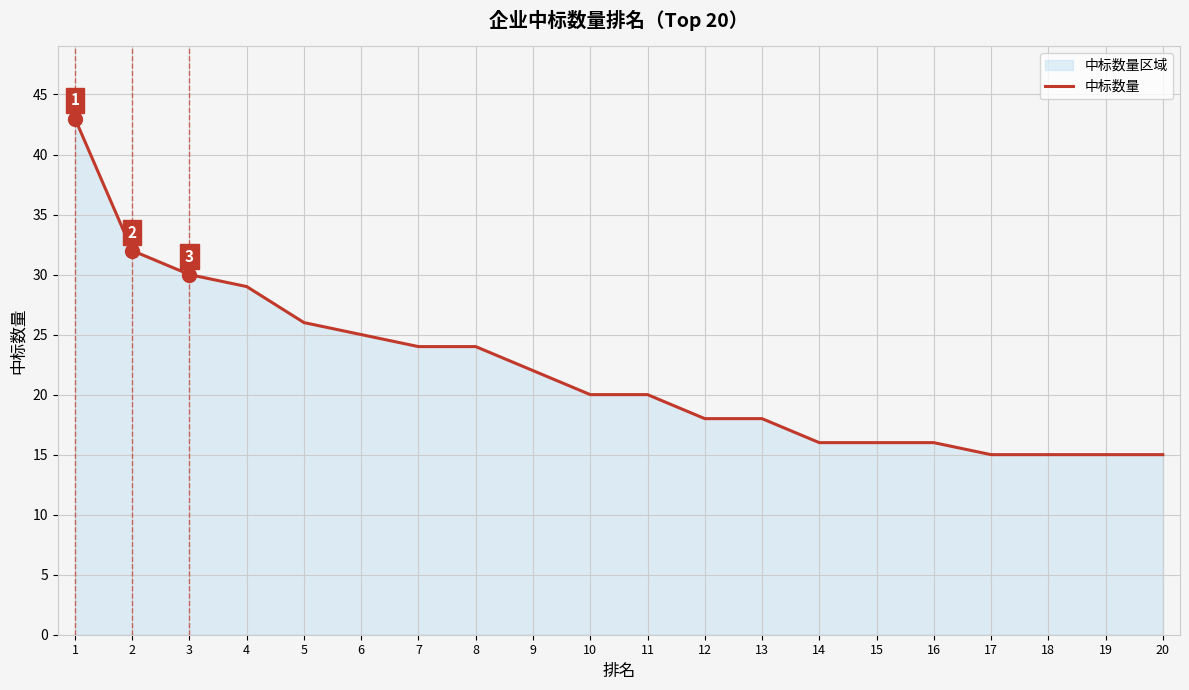

How many series are shown in this chart?

1